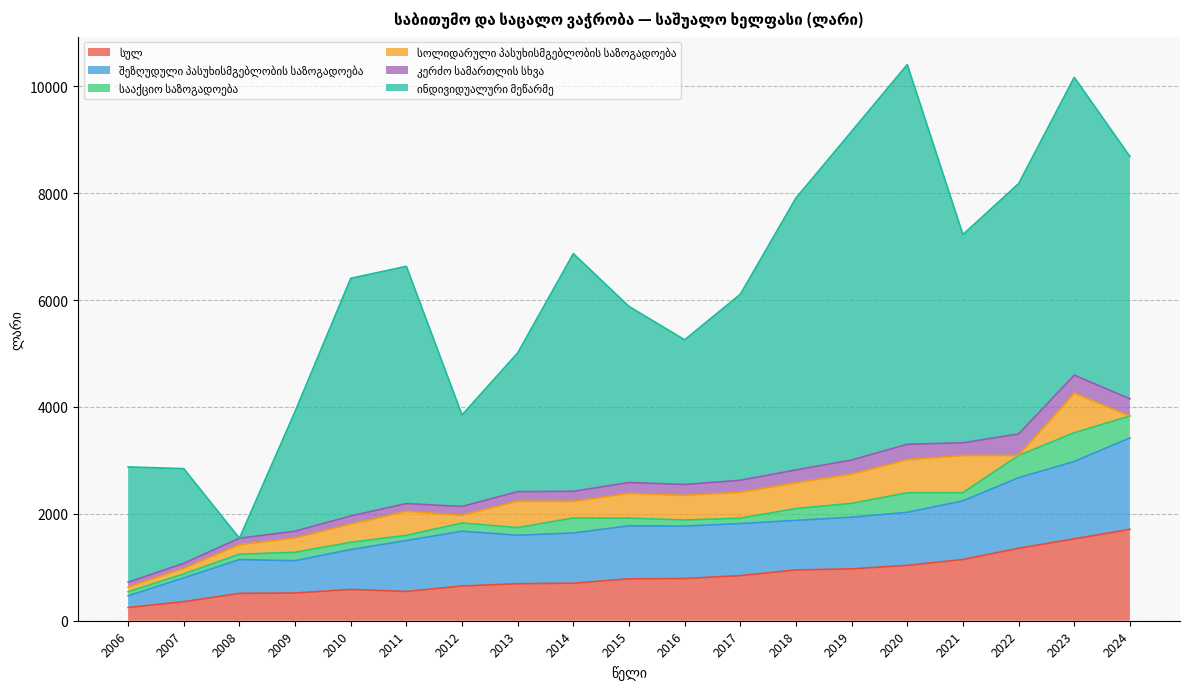

Is the value of ინდივიდუალური მეწარმე at 2008 greater than the value of სოლიდარული პასუხისმგებლობის საზოგადოება at 2009?

No